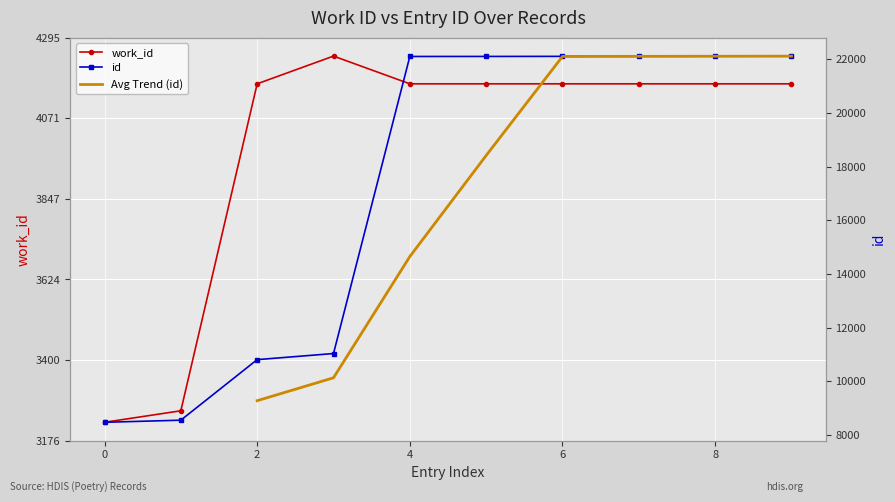

How many data points in id are less than 22101?

5